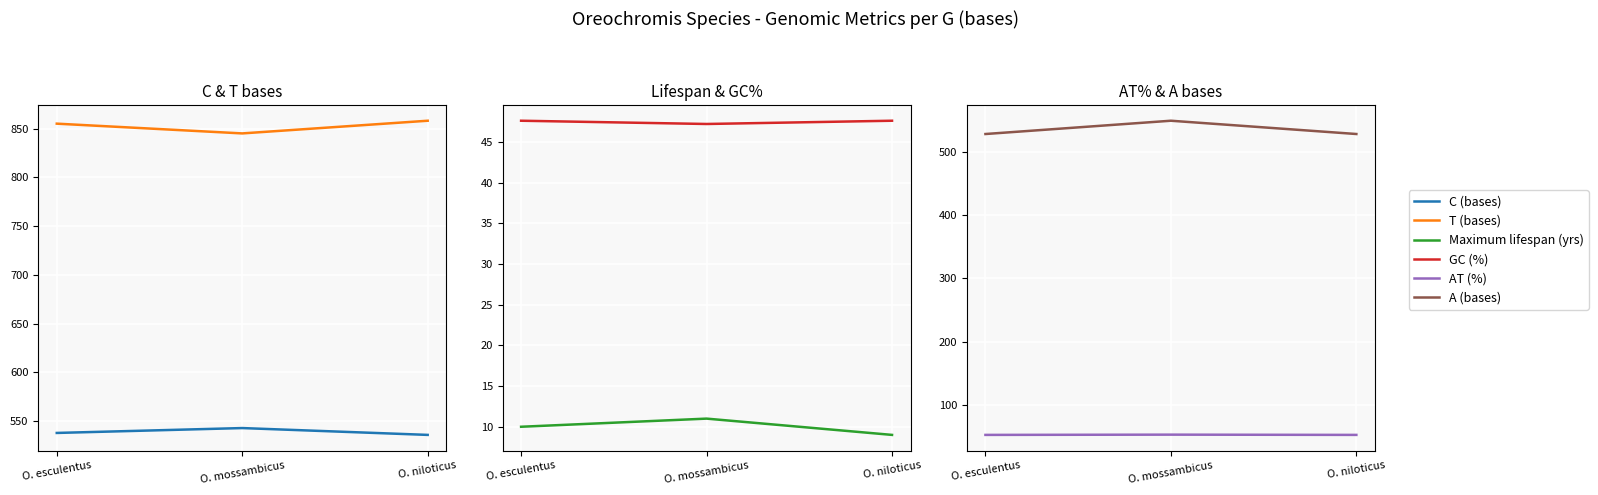

What is the difference between the GC (%) values at O. niloticus and O. mossambicus?

0.4